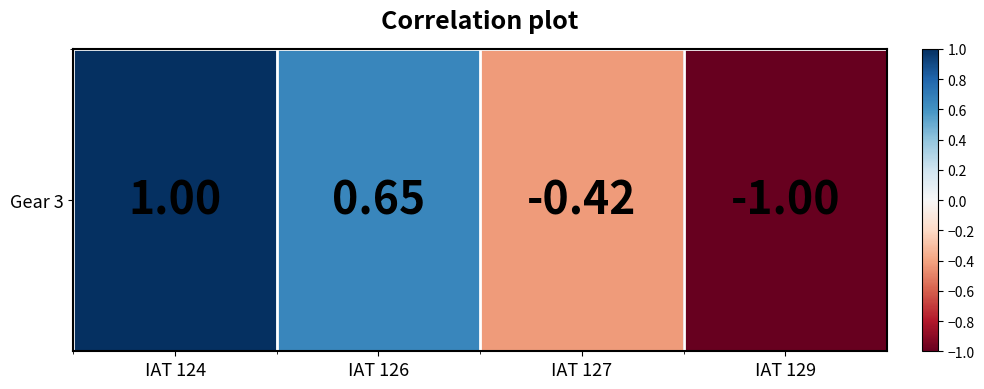

At which label does the data first exceed 0?

IAT 124